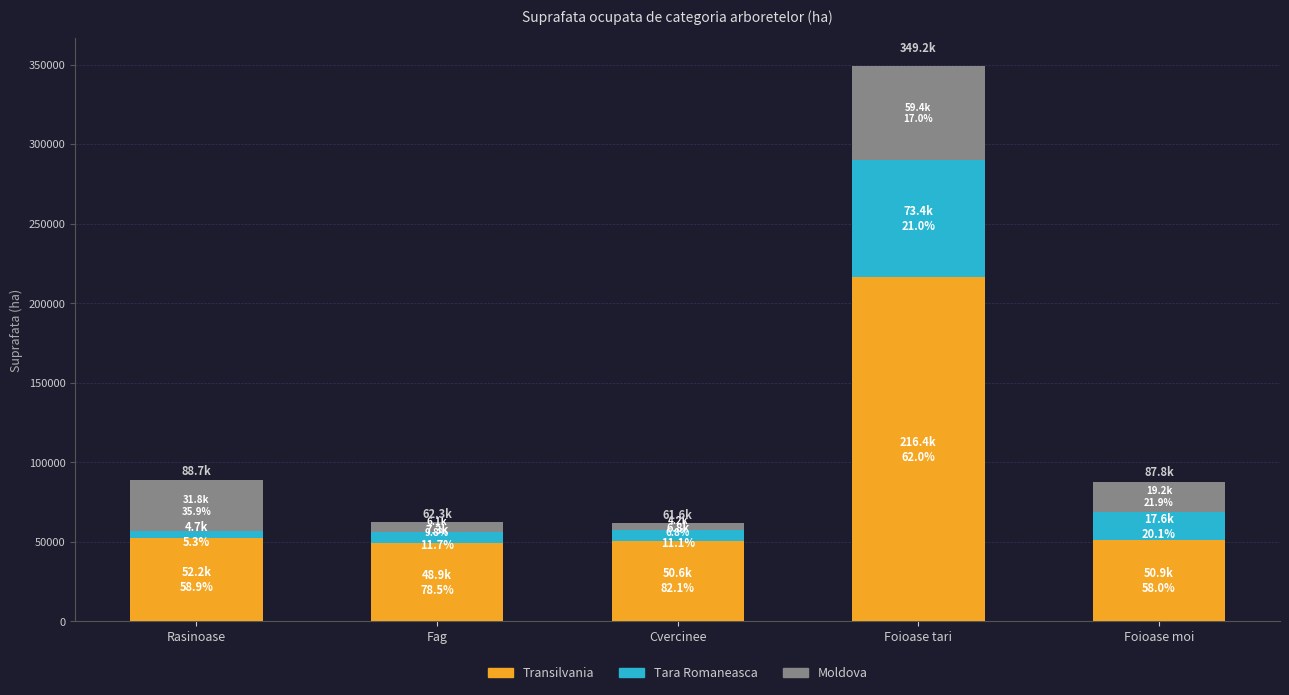

Does the chart contain any negative values?

No